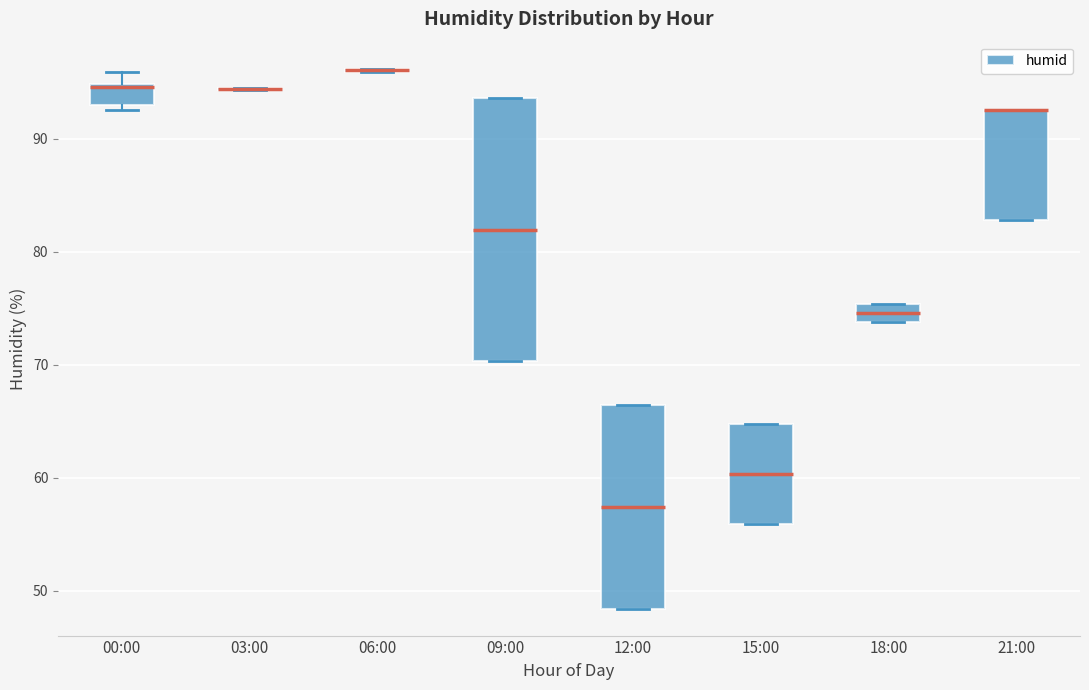

Where is the lower edge of the box for 00:00 on the y-axis? The values are not printed on the chart, so give them approximately, as read against the axis.

93